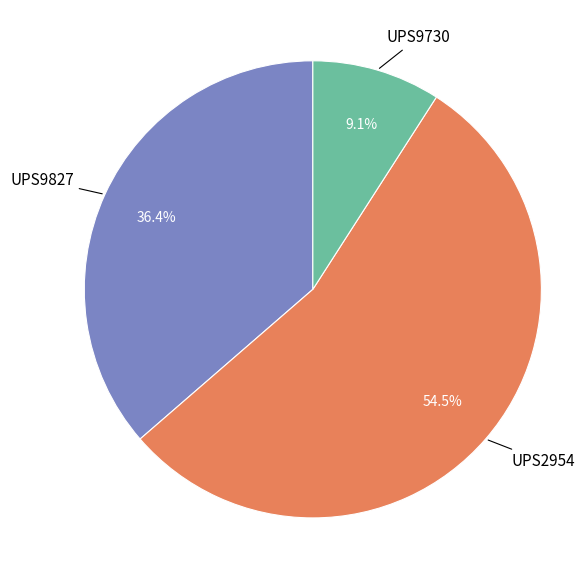

Does any single category account for the majority?

Yes